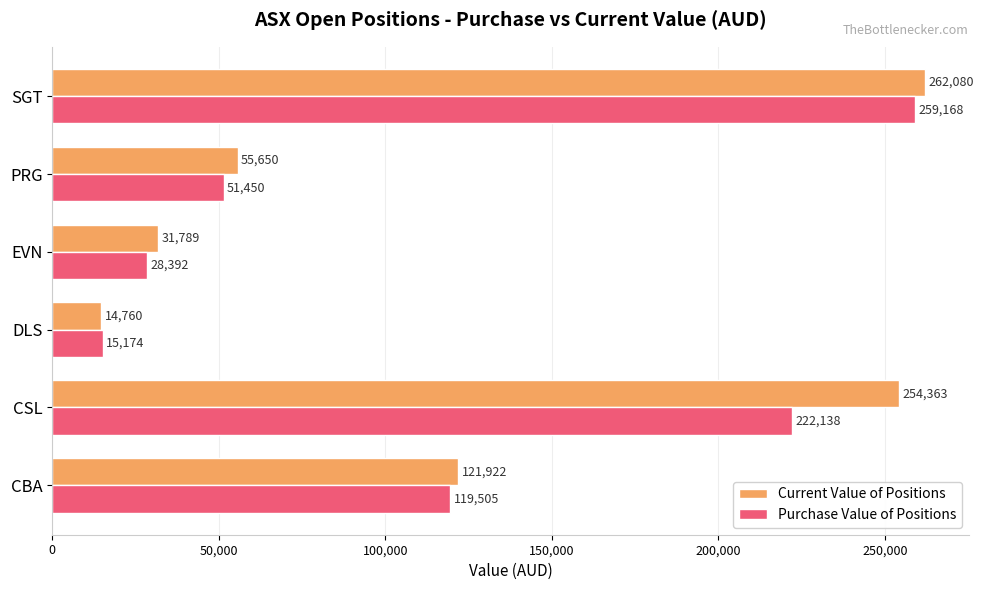

At which label is Current Value of Positions closest to 138420?

CBA